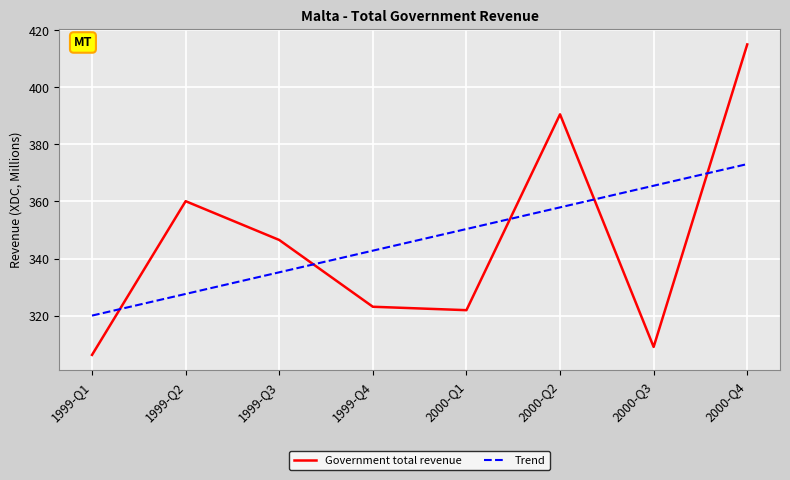

What is the total value across all series at 2000-Q3?

674.5